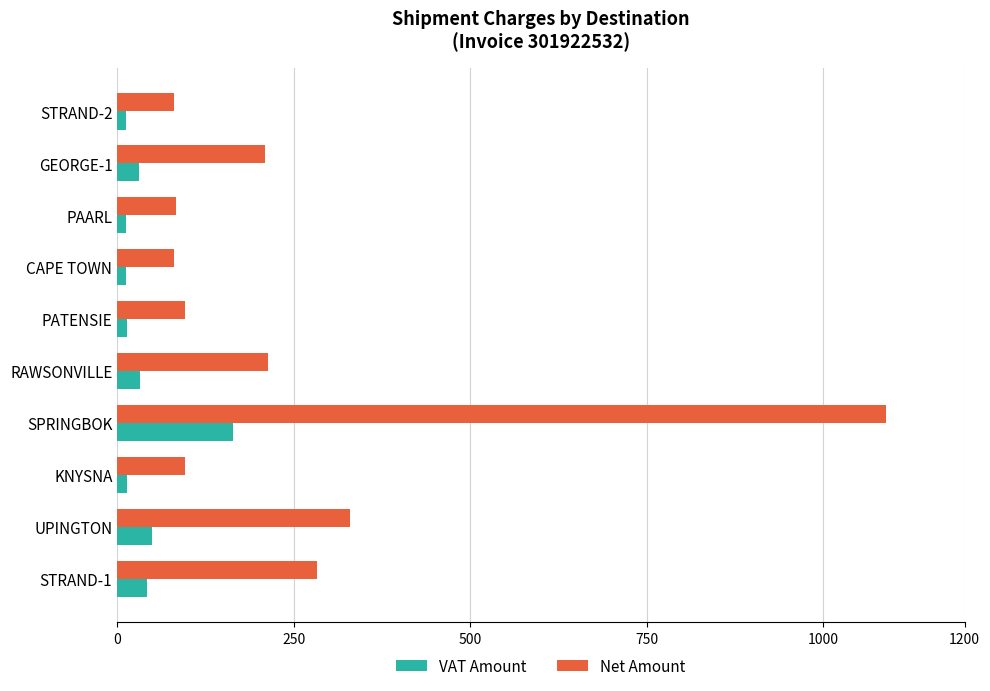

What is the minimum value for VAT Amount?

12.1